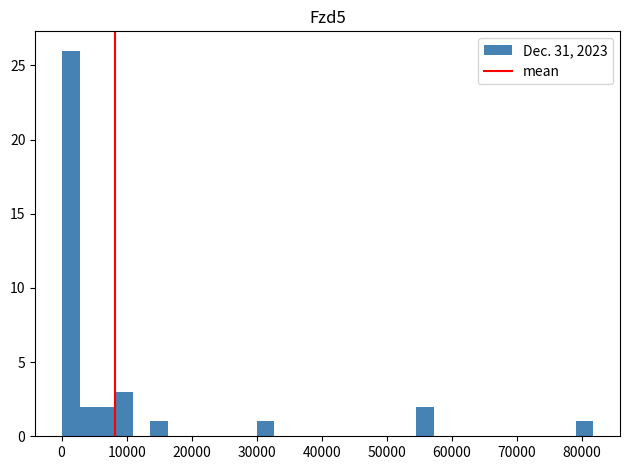

Around what value on the x-axis is the tallest bar? Give the approximate position of its centre, as read against the axis.

1000